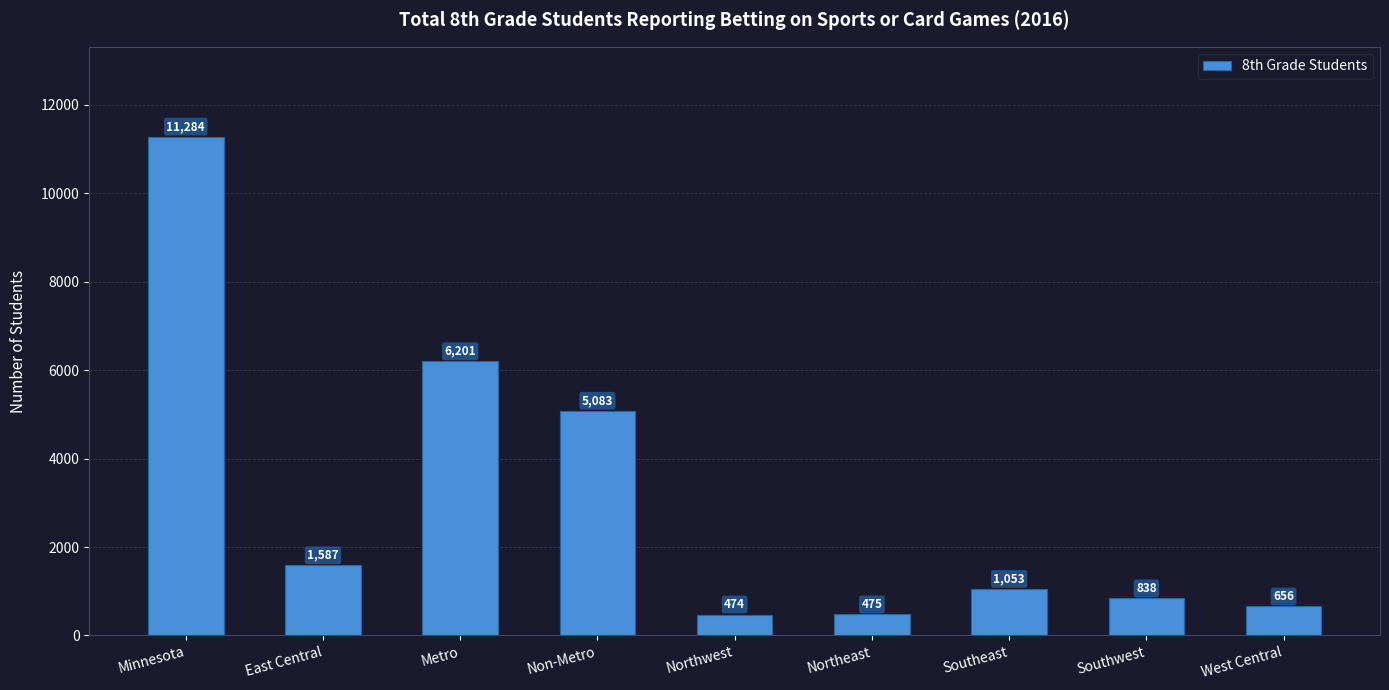

What is the difference between the second highest and second lowest values?

5726